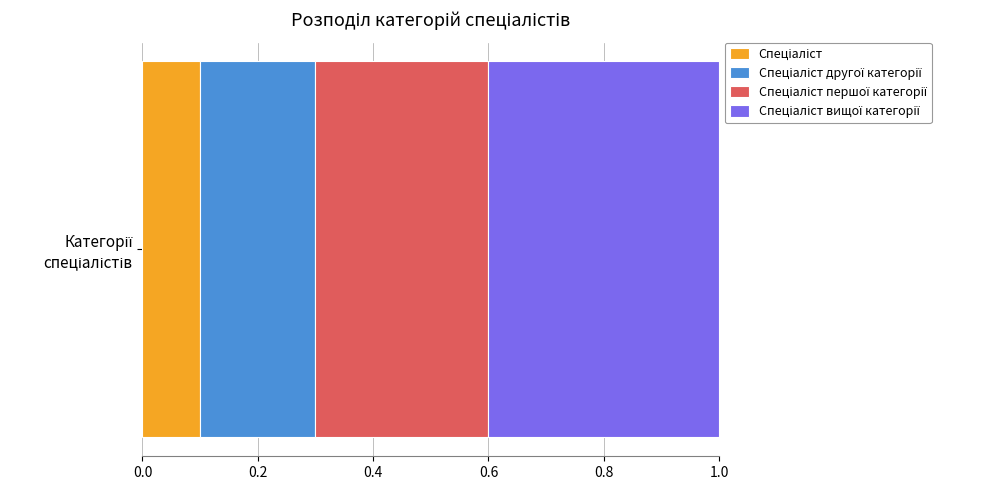

What position from the right is Спеціаліст?

4